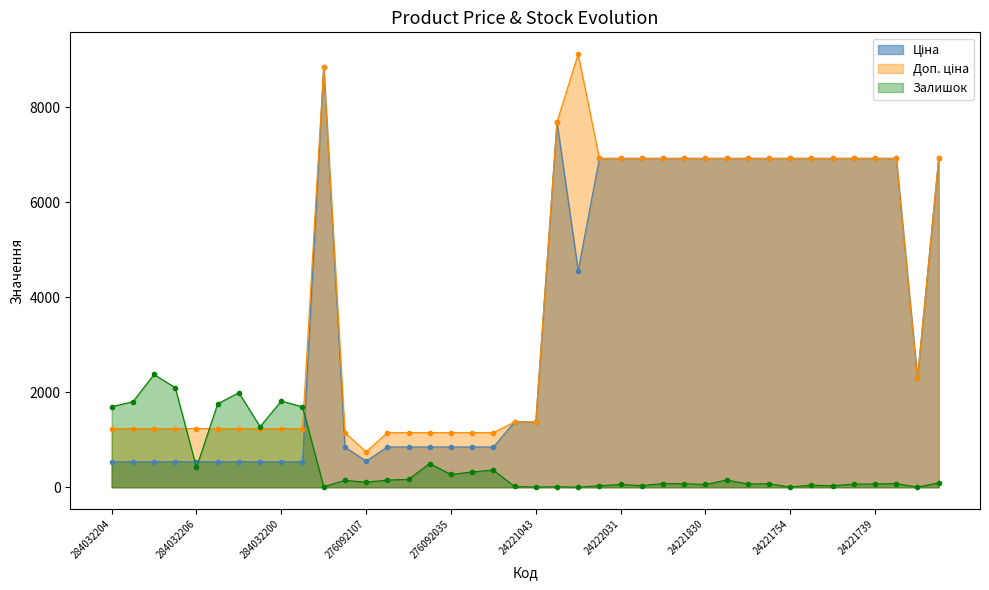

At how many categories does at least one series exceed 6365?

19